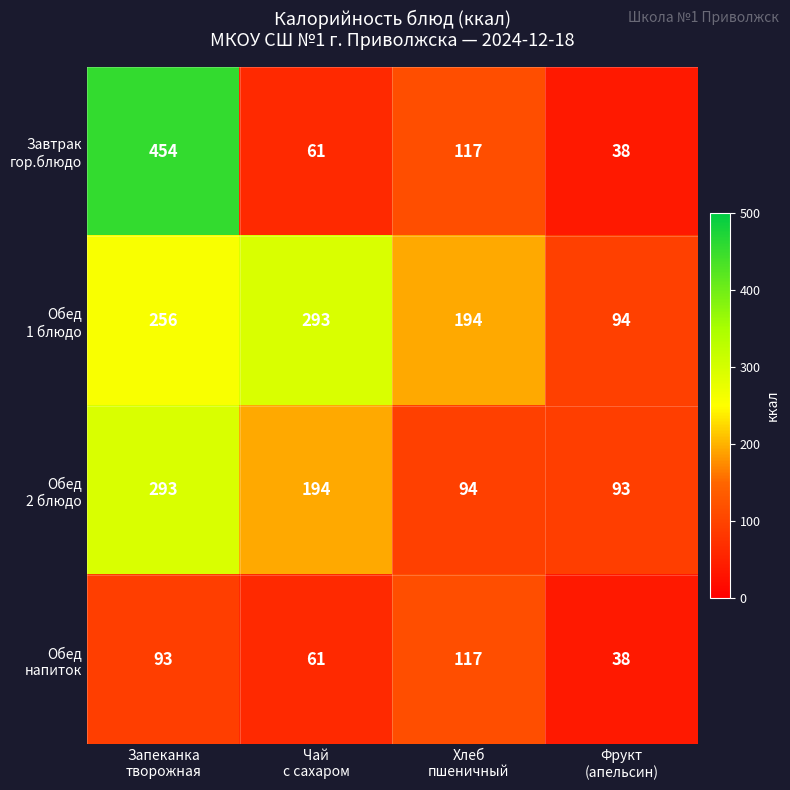

What is the minimum value shown in the chart?

38